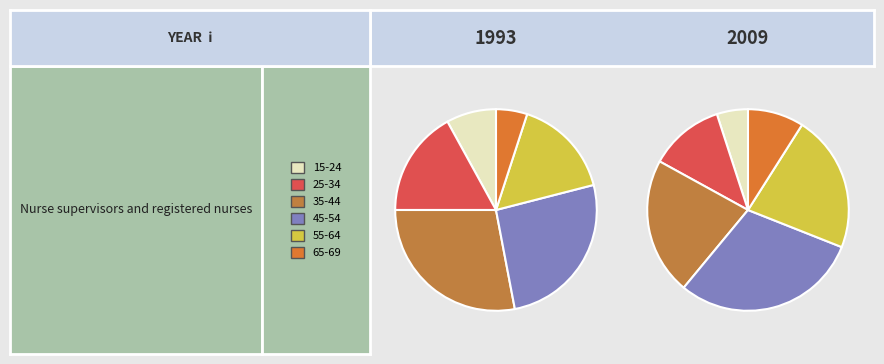

Does any single category account for the majority?

No